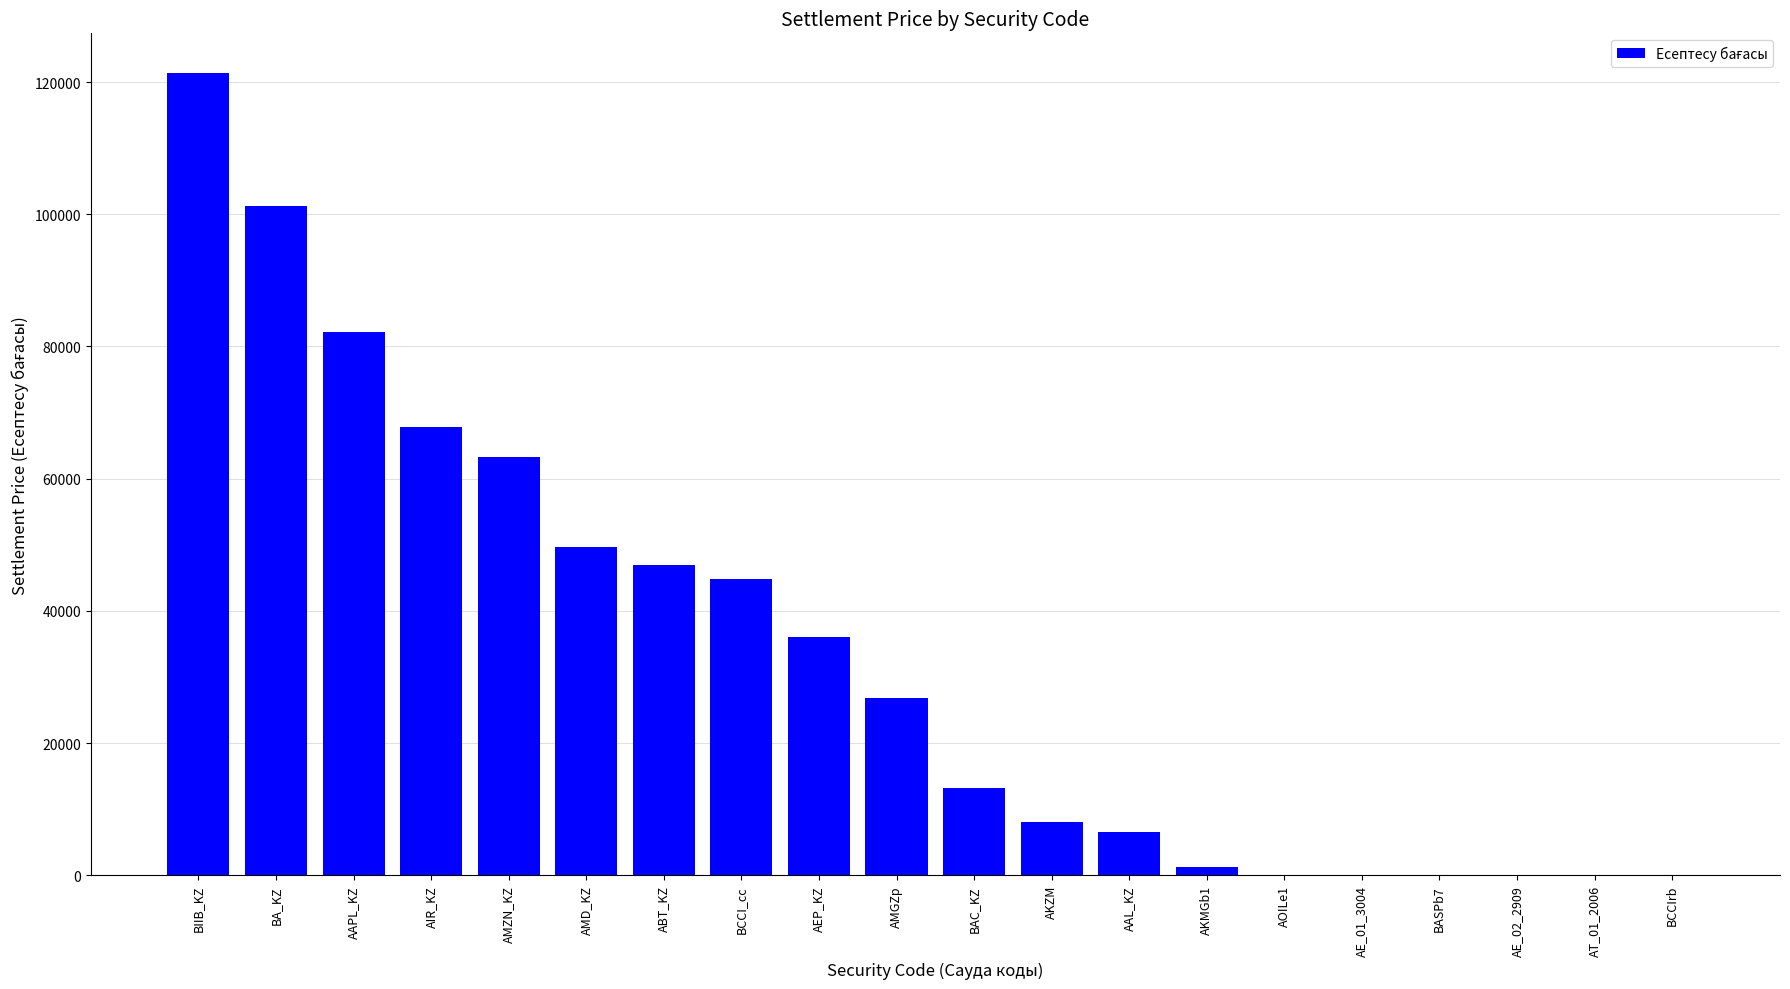

At which label does the data first exceed 26850?

BIIB_KZ